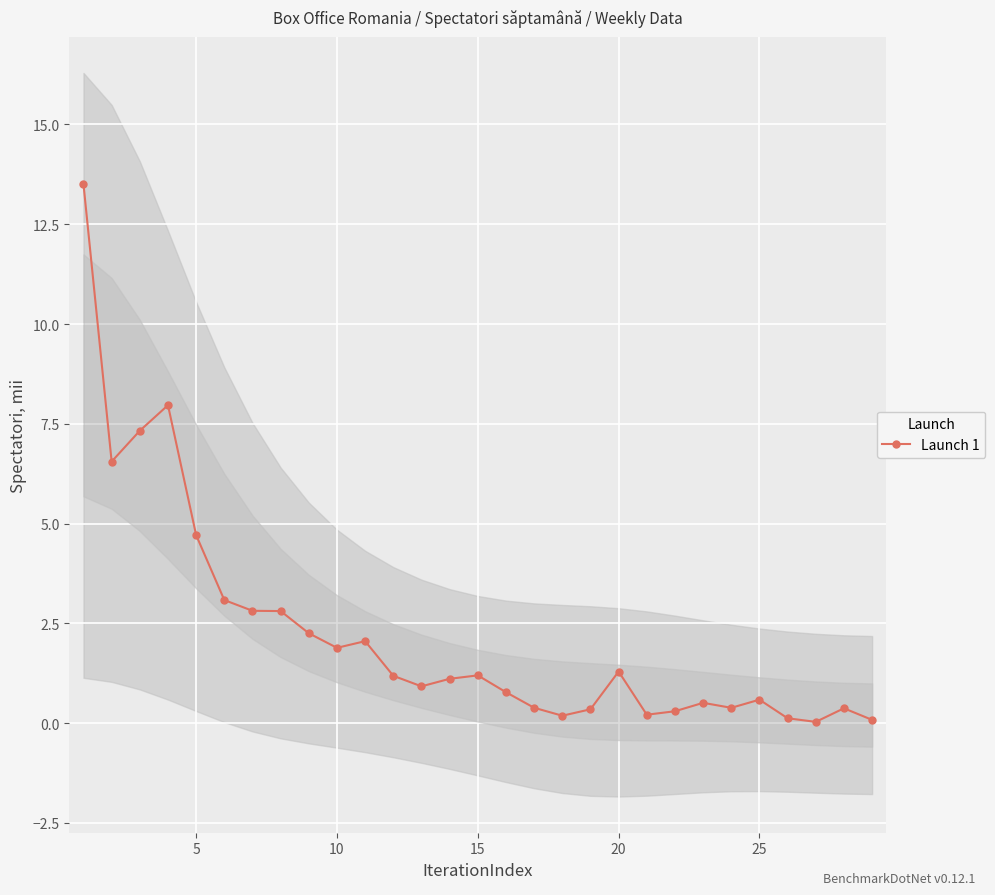

Rank the categories by value from lowest to highest.

26, 28, 25, 17, 20, 21, 18, 27, 23, 16, 22, 24, 15, 12, 13, 11, 14, 19, 9, 10, 8, 7, 30, 25, 20, 5, 10, 15, 0